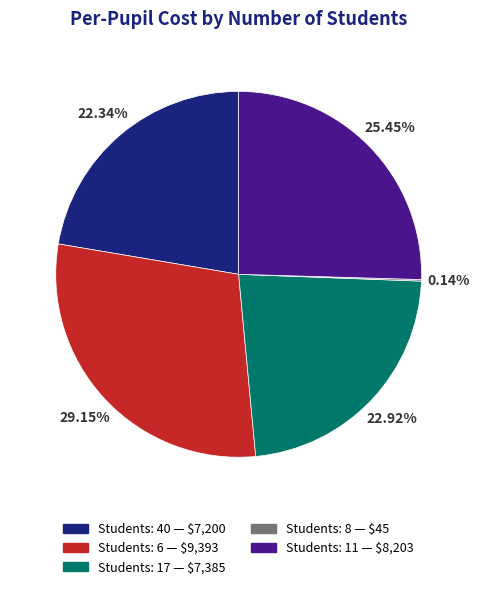

Is there a majority slice in this chart?

No